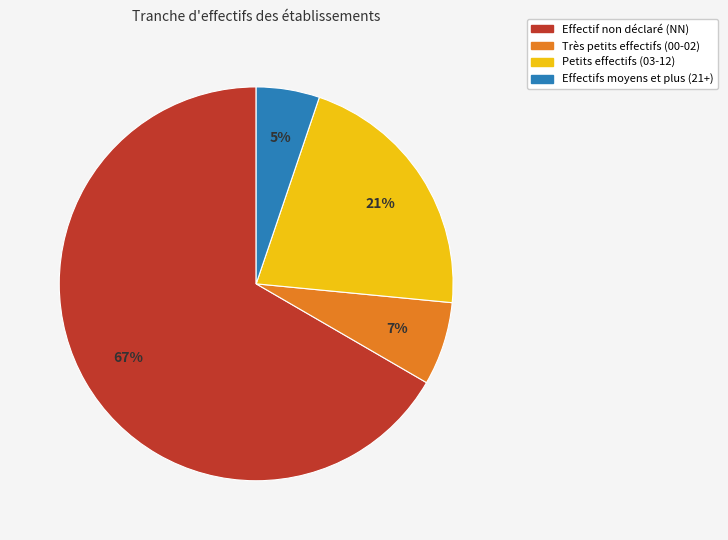

Is there any slice that represents more than half of the pie?

Yes